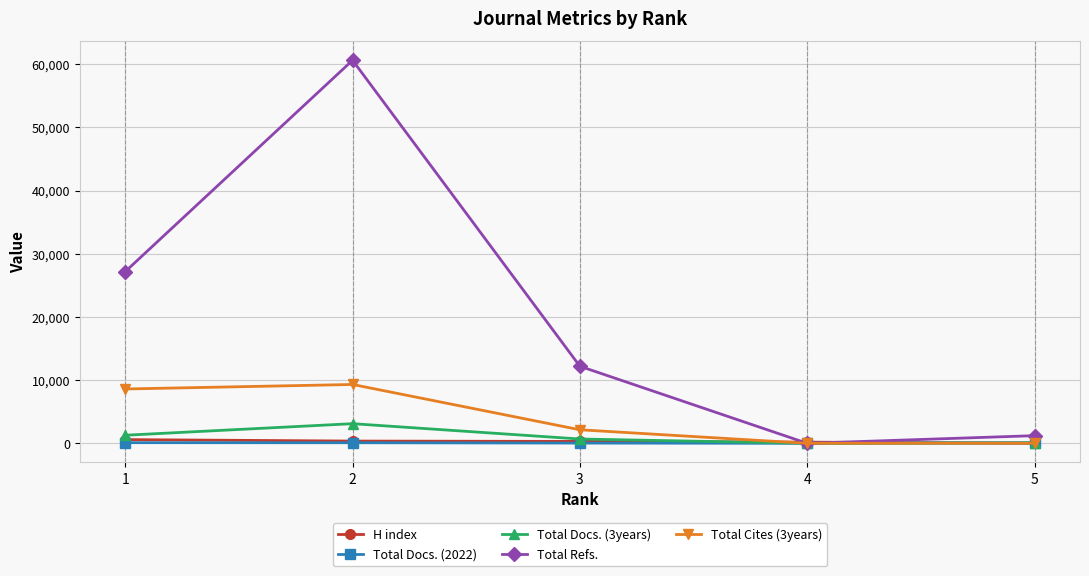

At which label does H index first exceed 300?

1